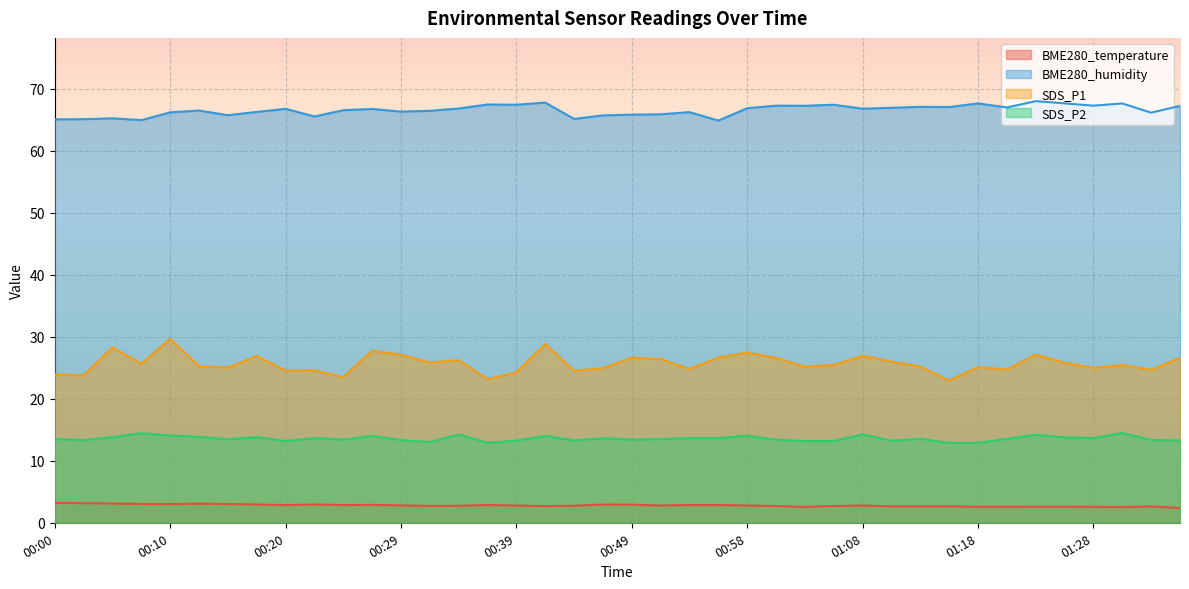

Which series has the largest range (max minus min)?

SDS_P1